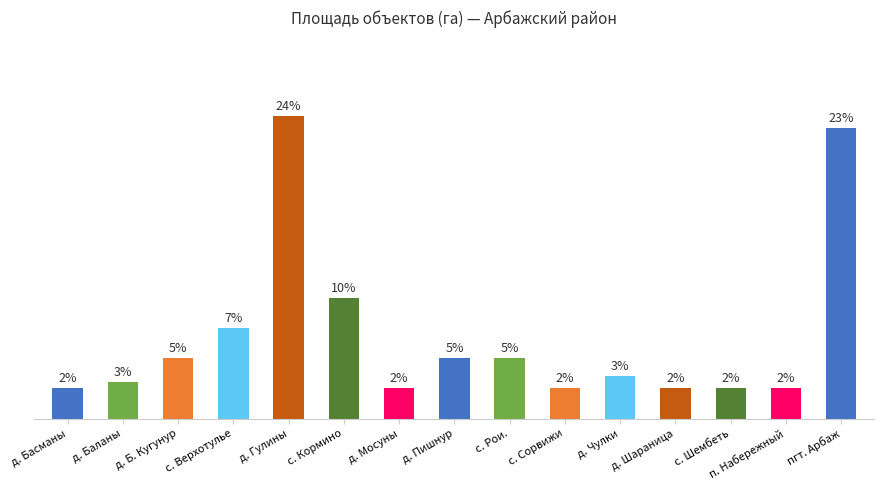

Which has a higher value, д. Шараница or с. Рои.?

с. Рои.